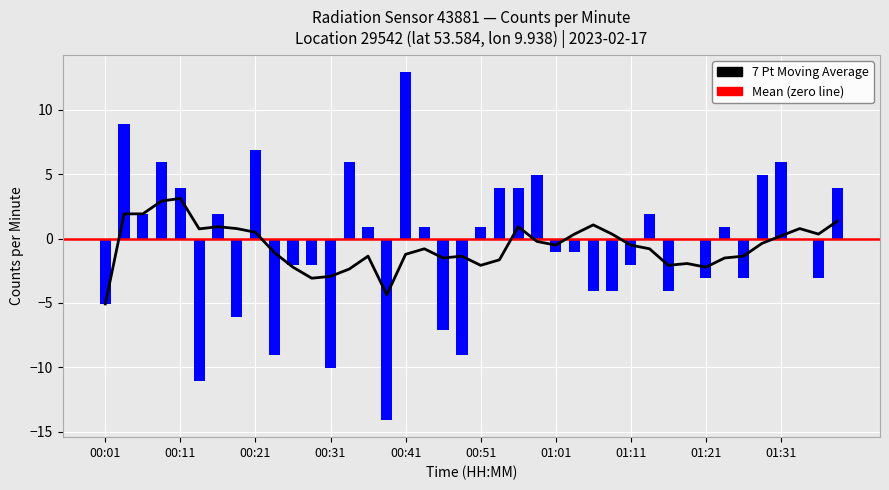

What is the value of the 39th bar from the left?

-3.1